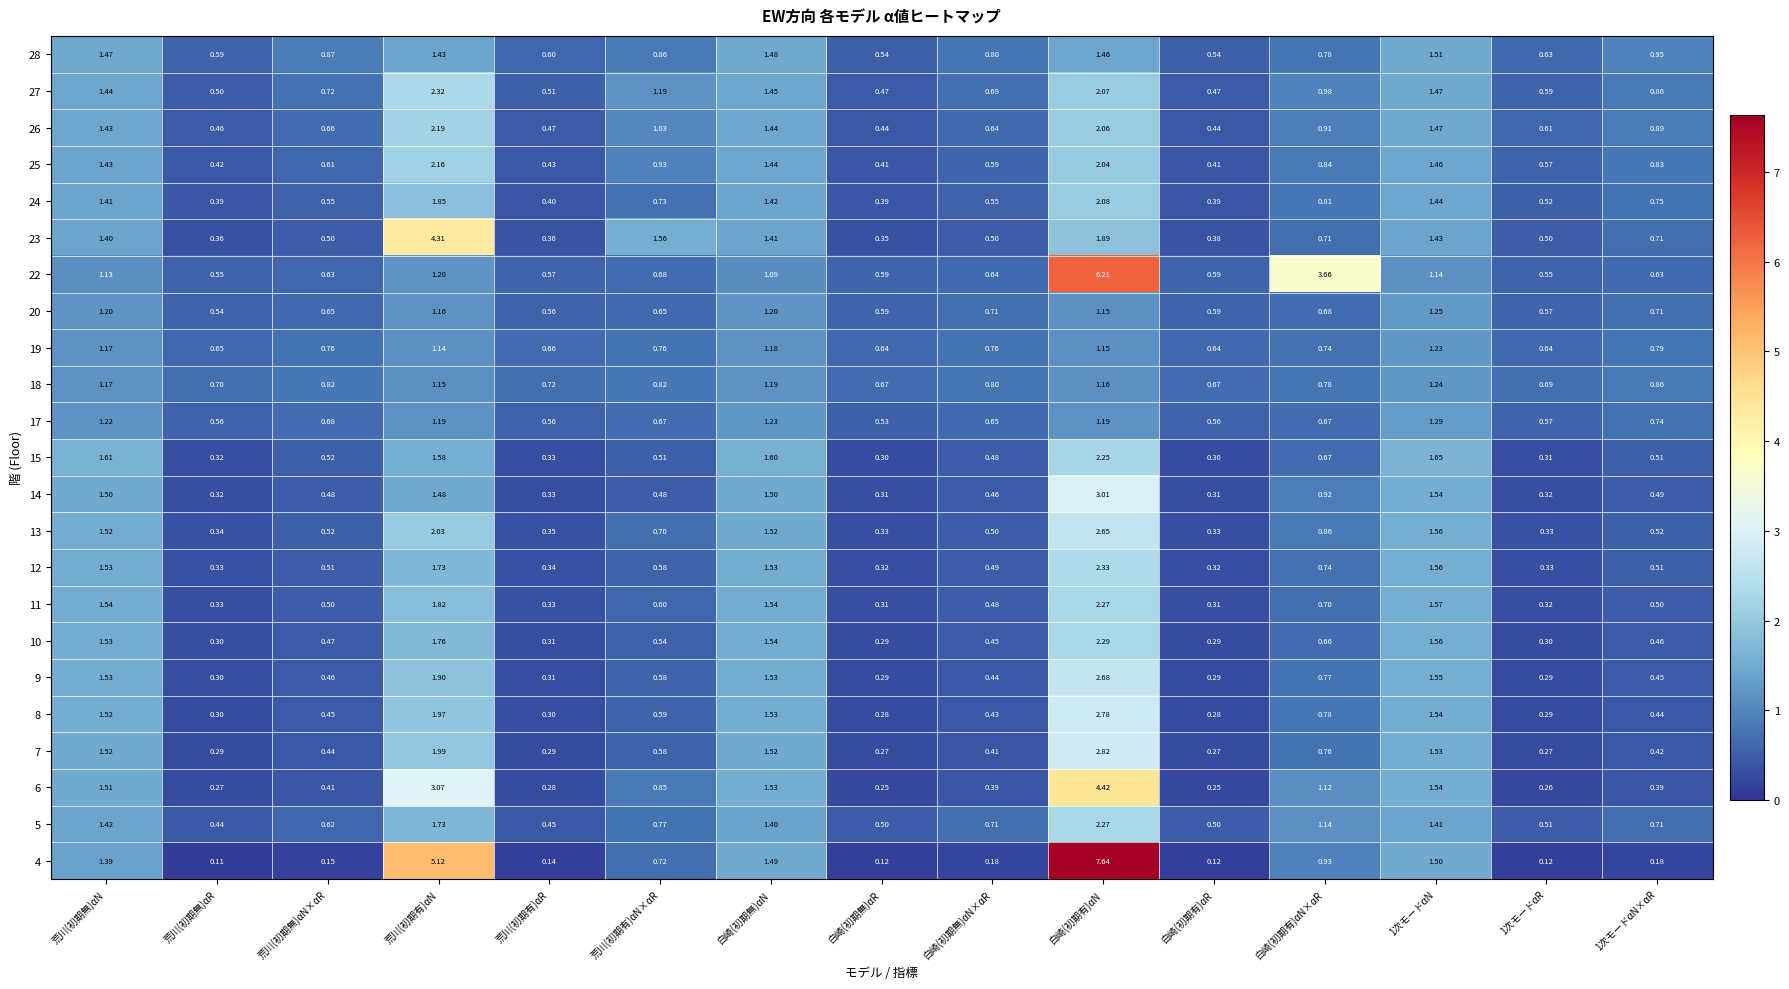

Which label corresponds to the largest value in the chart?

白崎(初期有)αN